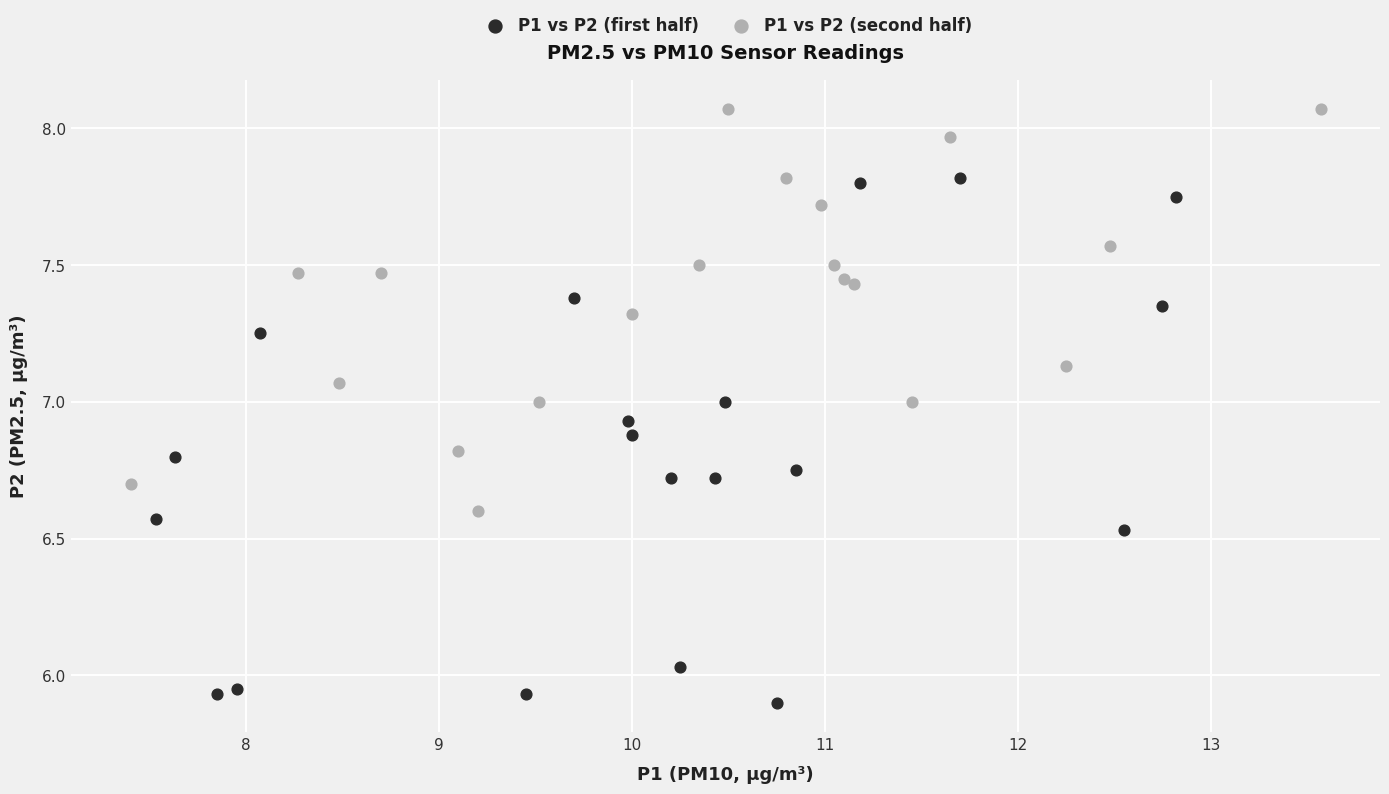

Which series contains the highest Y value?

P1 vs P2 (second half)